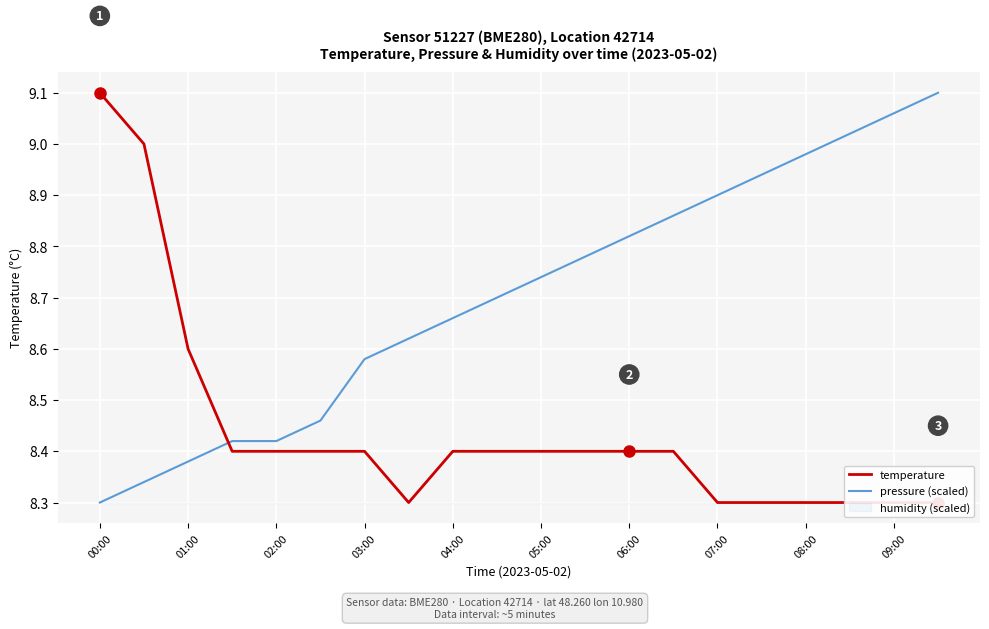

At which category is the sum across all series the highest?

00:00